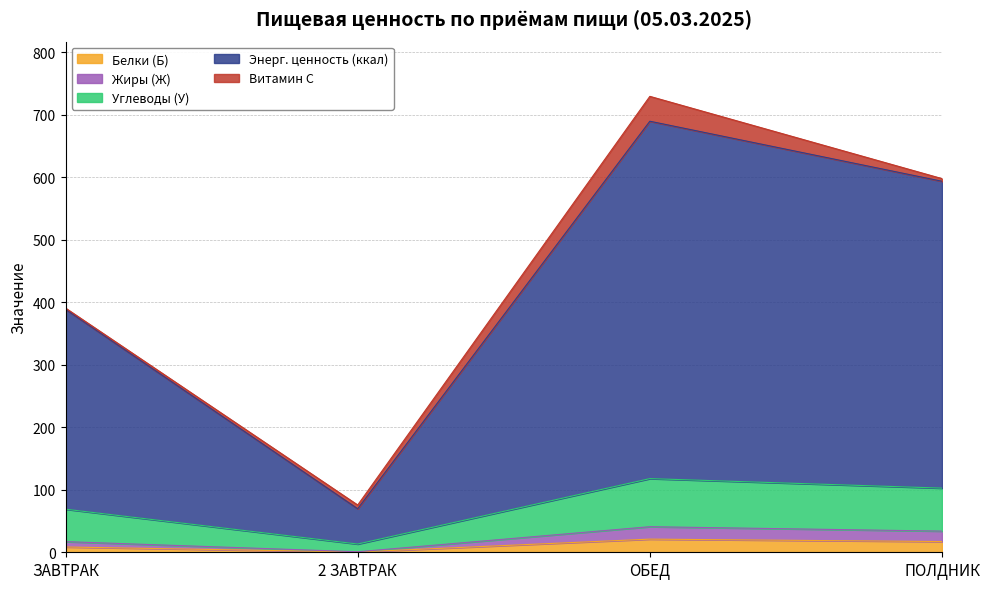

Which category has the highest value in the Углеводы (У) series?

ОБЕД